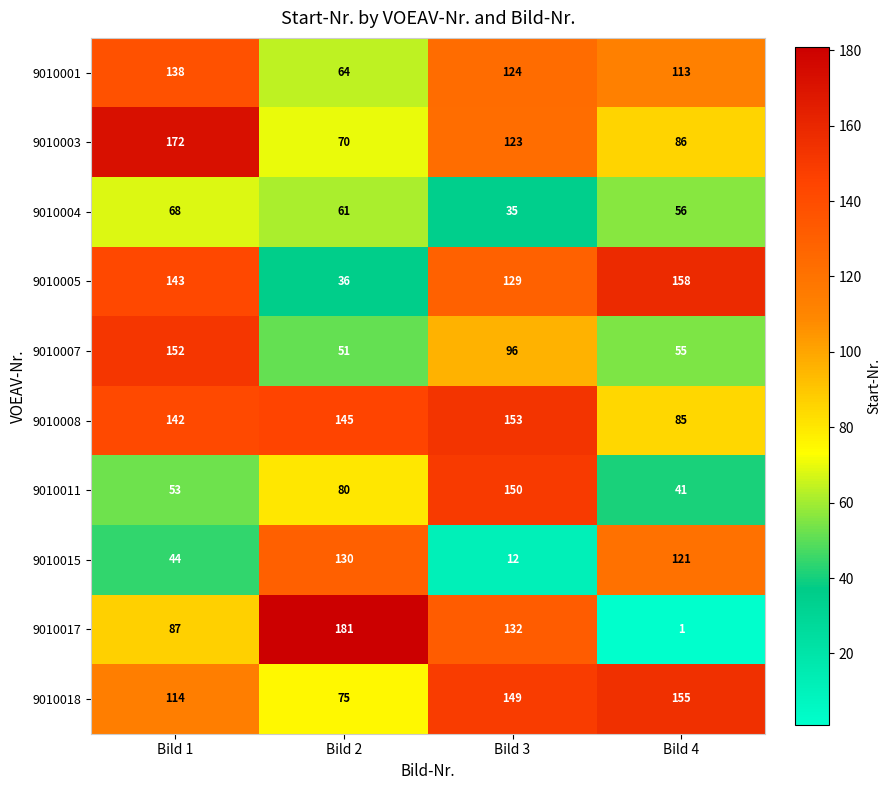

What is the maximum value for 9010017?

181